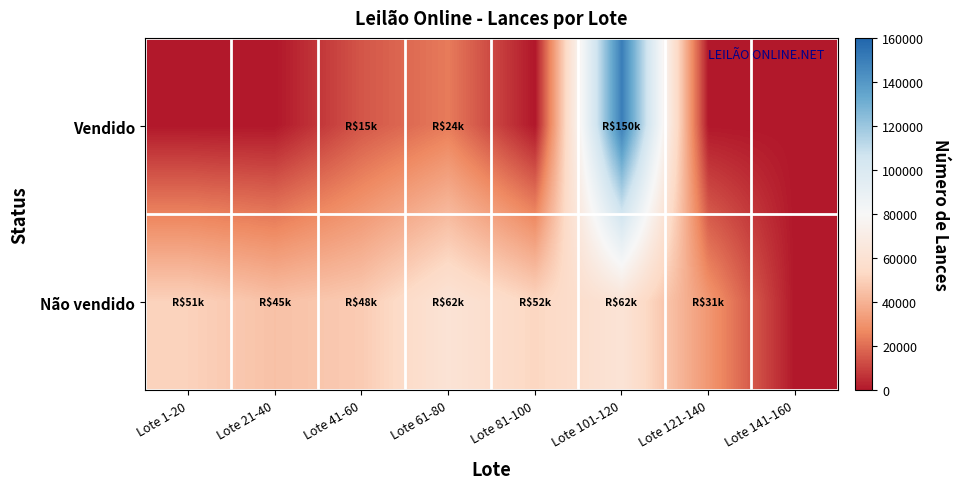

Reading left to right, list all the values displayed in this chart.

Vendido: Lote 1-20=0.0	Lote 21-40=0.0	Lote 41-60=14750.0	Lote 61-80=23500.0	Lote 81-100=0.0	Lote 101-120=150000.0	Lote 121-140=0.0	Lote 141-160=0.0
Não vendido: Lote 1-20=50640.6	Lote 21-40=44937.5	Lote 41-60=48375.0	Lote 61-80=61562.5	Lote 81-100=52000.0	Lote 101-120=61875.0	Lote 121-140=31140.6	Lote 141-160=0.0